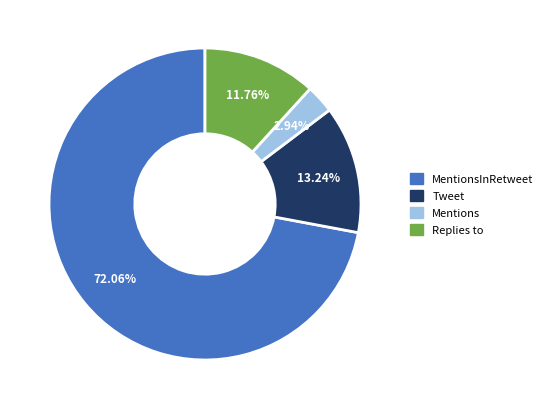

Is there a majority slice in this chart?

Yes